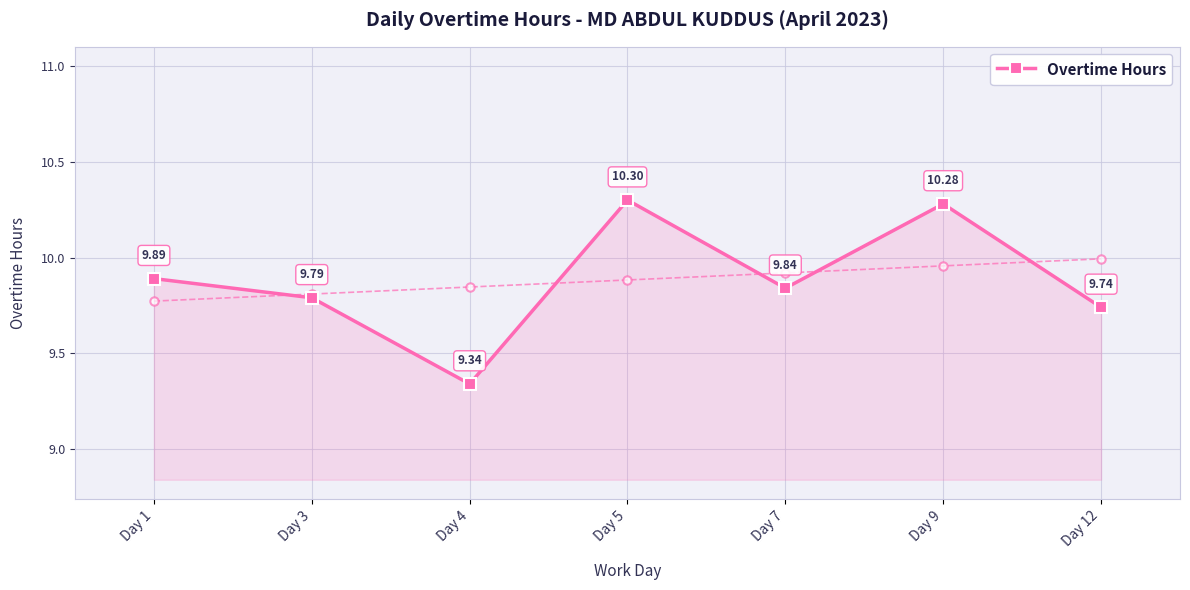

Rank the categories by value from lowest to highest.

Day 4, Day 12, Day 3, Day 7, Day 1, Day 9, Day 5